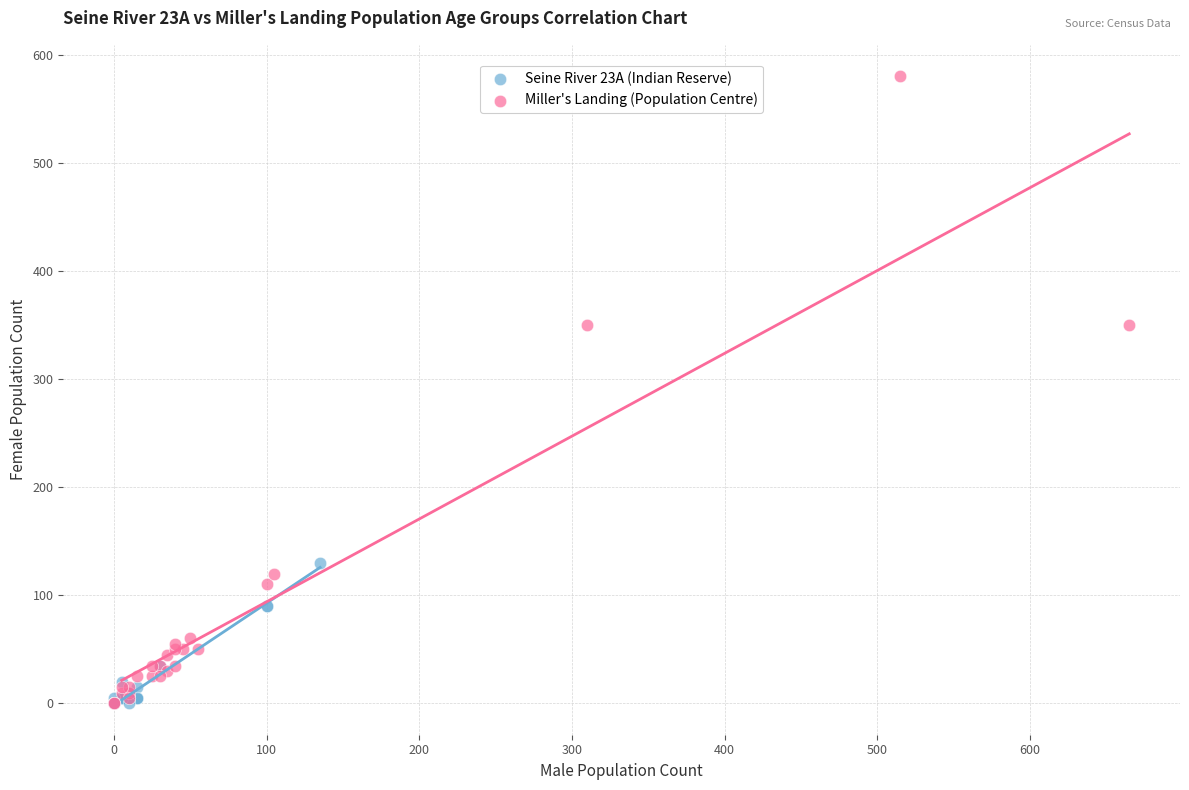

Which series has the largest Y range (max minus min)?

Miller's Landing (Population Centre)